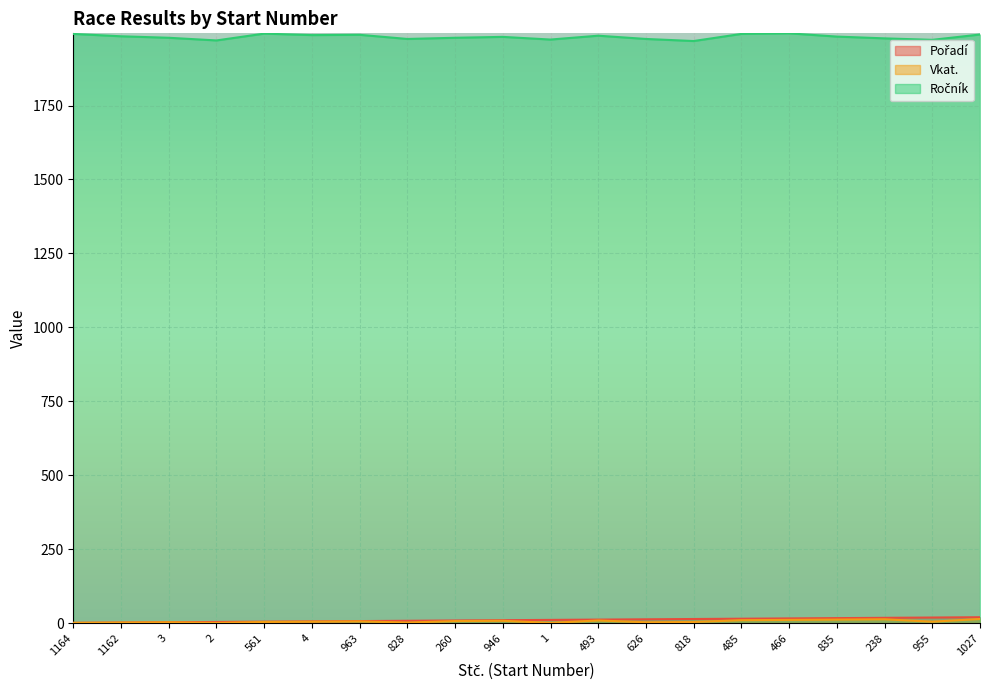

In Ročník, how many points are higher than both neighbors (excluding endpoints)?

5